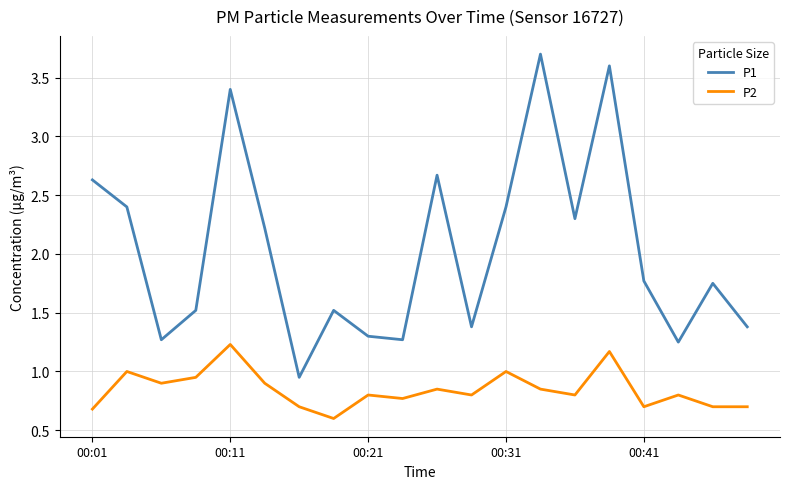

What are all the series names shown in the legend?

P1, P2